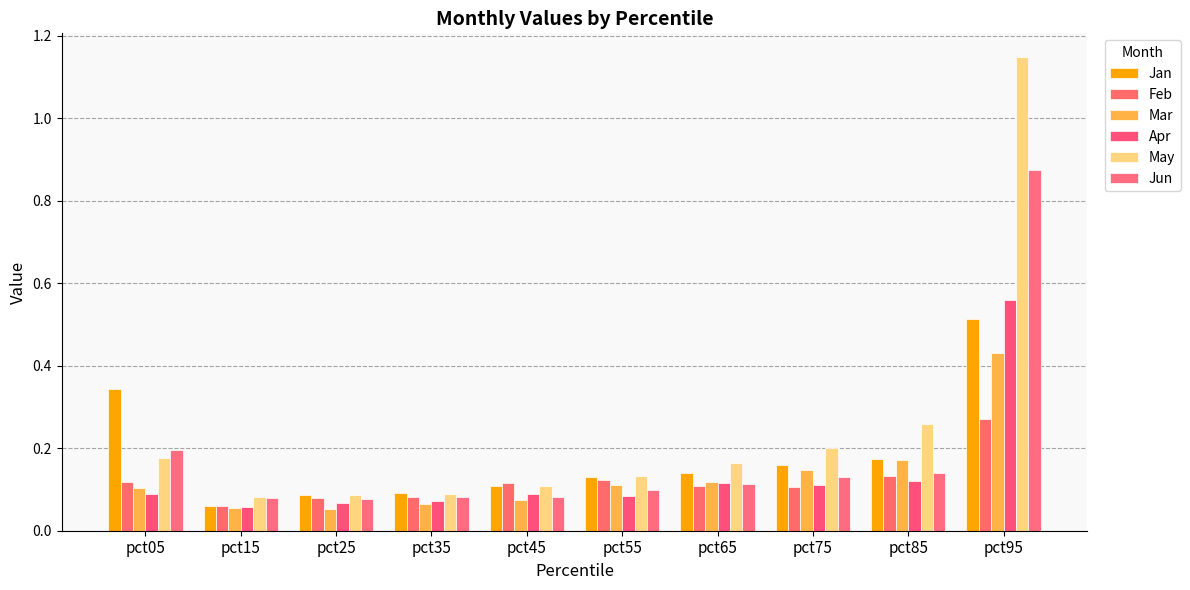

What are all the series names shown in the legend?

Jan, Feb, Mar, Apr, May, Jun